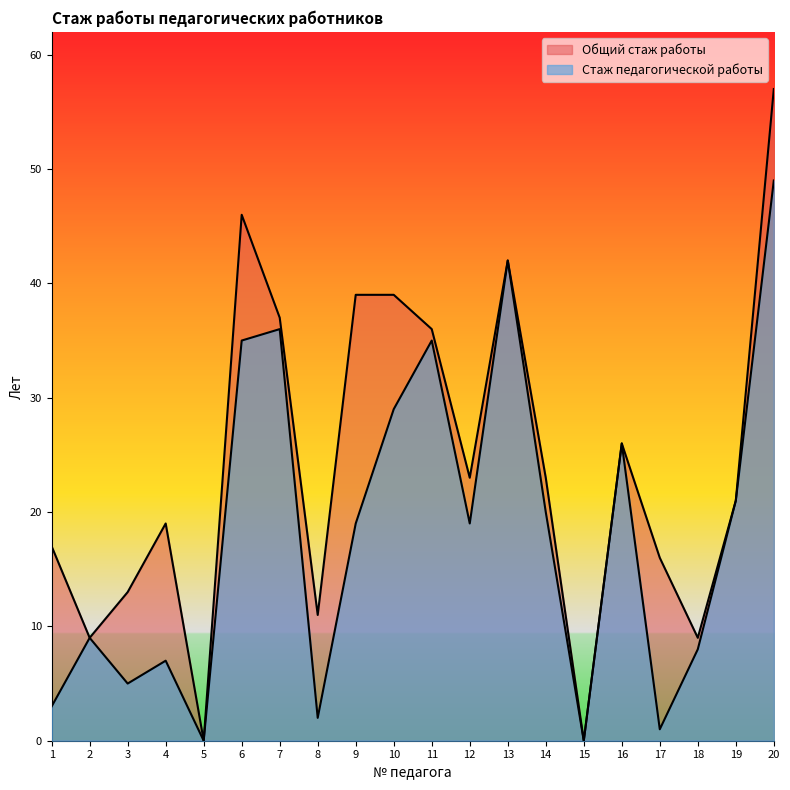

The Стаж педагогической работы series shows 9 at 2. True or false?

True